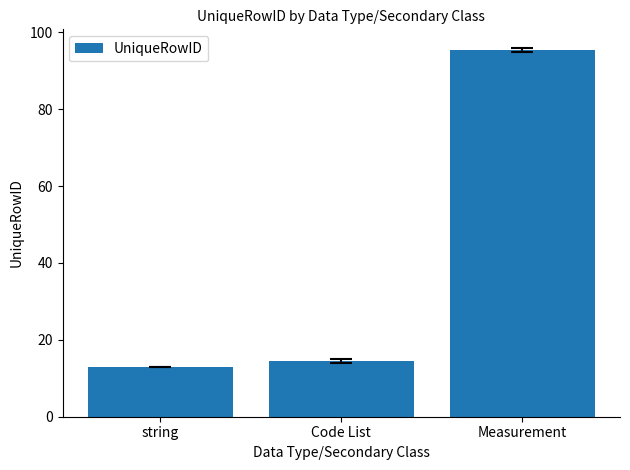

What is the label of the 3rd bar from the right?

string